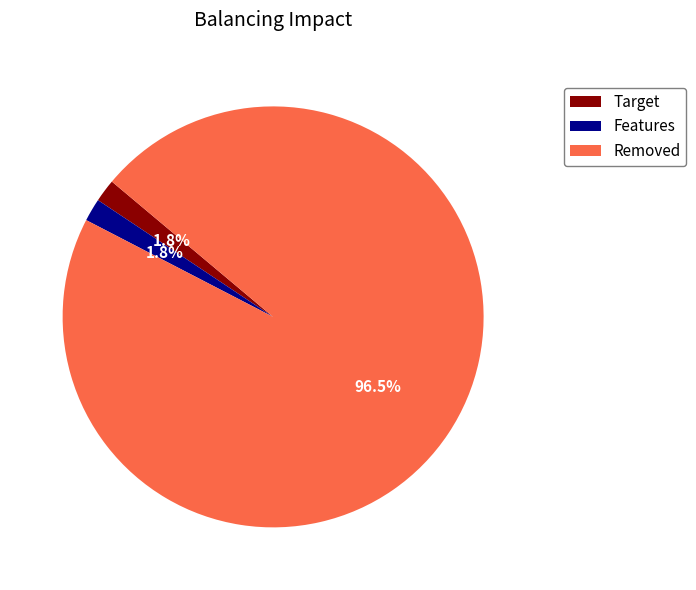

Count the number of slices in the pie.

3